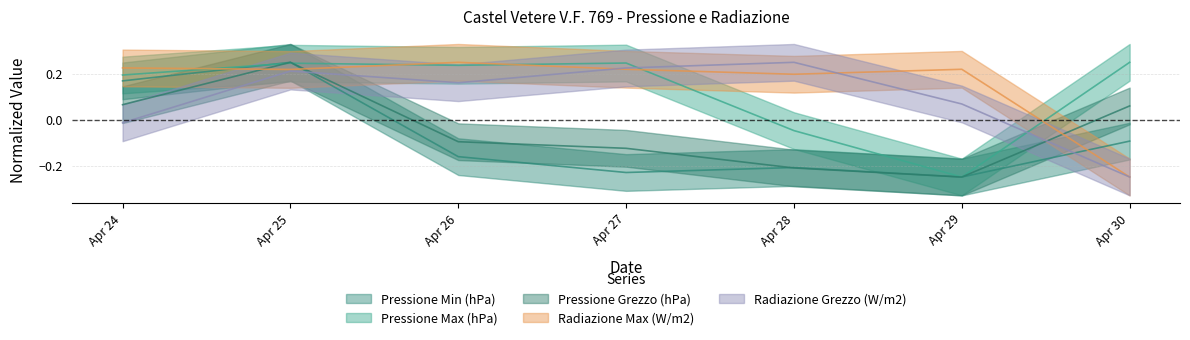

What is the total value across all series at Apr 29?

-0.5